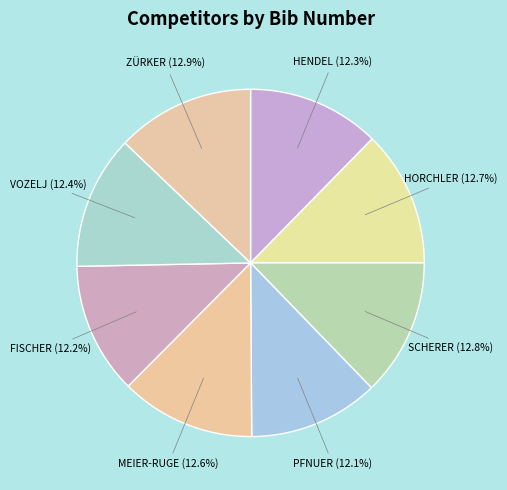

How many slices are in this pie chart?

8